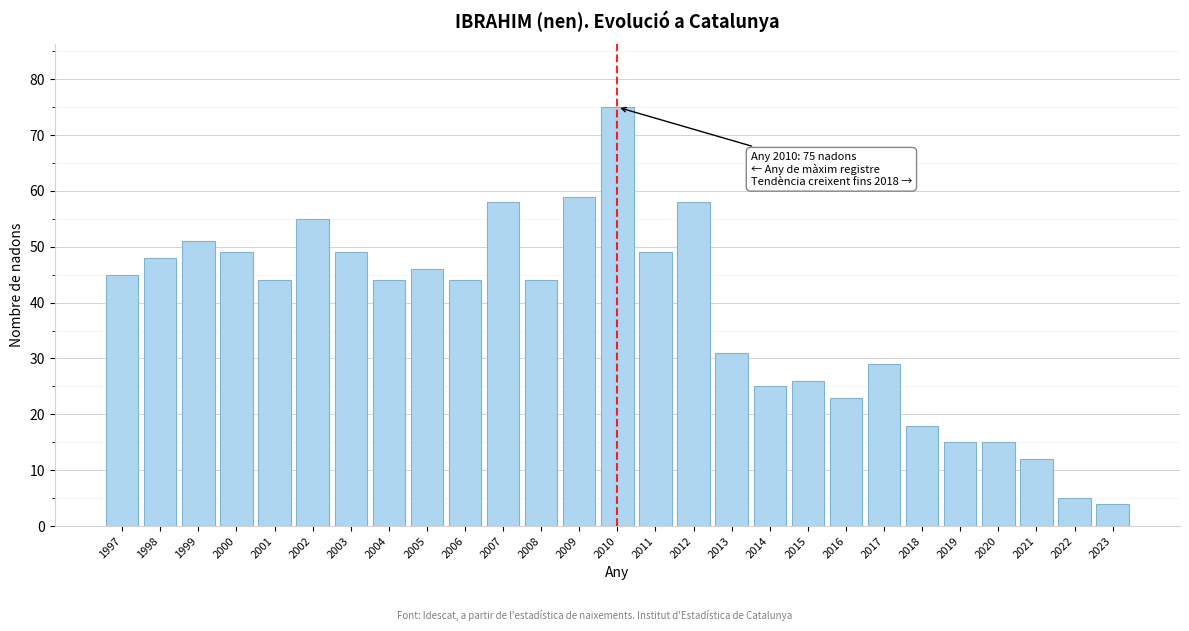

Reading left to right, transcribe all the data shown in this chart.

45	48	51	49	44	55	49	44	46	44	58	44	59	75	49	58	31	25	26	23	29	18	15	15	12	5	4